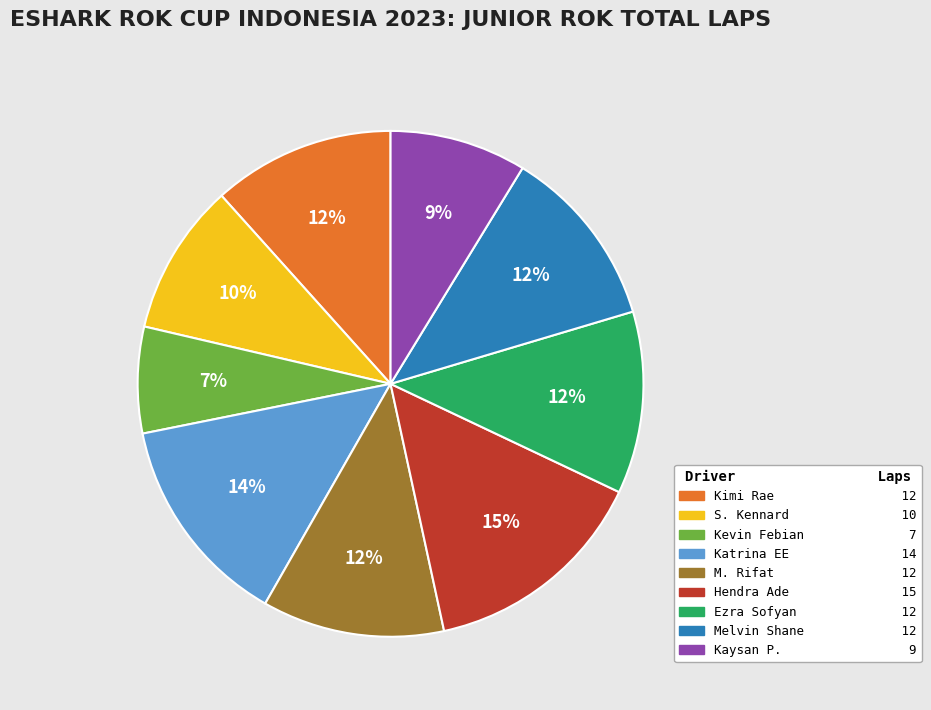

To the nearest percent, what is the average slice percentage?

11%